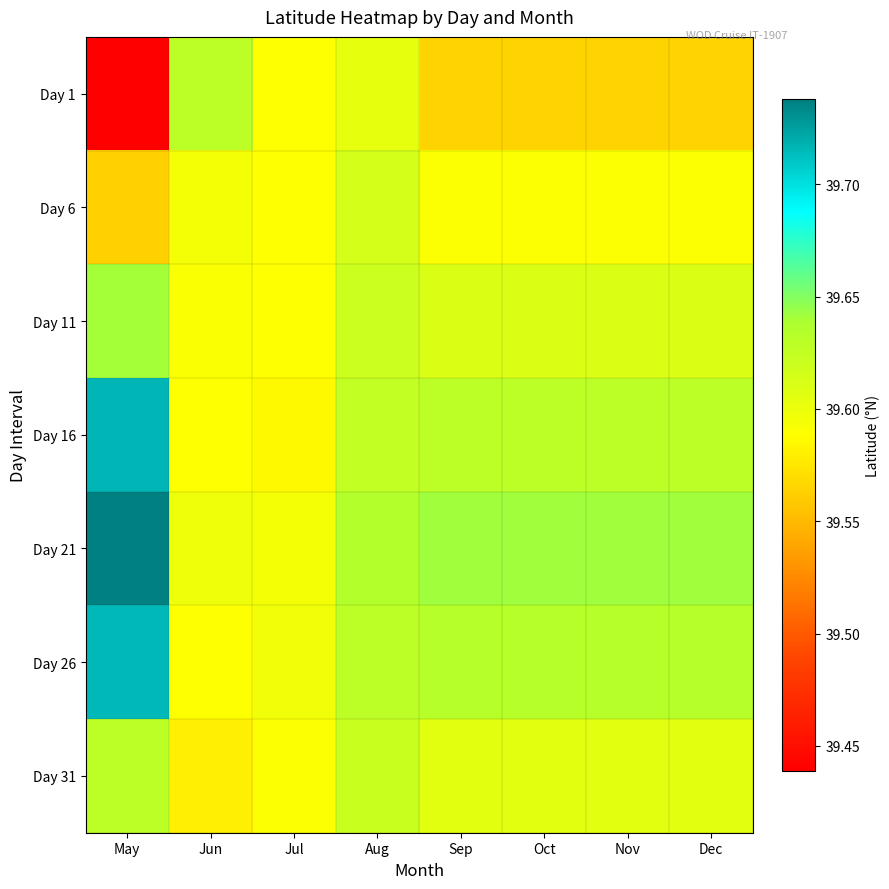

Reading right to left, what are all the values shown in this chart?

Day 1: Dec=39.6	Nov=39.6	Oct=39.6	Sep=39.6	Aug=39.6	Jul=39.6	Jun=39.6	May=39.4
Day 6: Dec=39.6	Nov=39.6	Oct=39.6	Sep=39.6	Aug=39.6	Jul=39.6	Jun=39.6	May=39.6
Day 11: Dec=39.6	Nov=39.6	Oct=39.6	Sep=39.6	Aug=39.6	Jul=39.6	Jun=39.6	May=39.6
Day 16: Dec=39.6	Nov=39.6	Oct=39.6	Sep=39.6	Aug=39.6	Jul=39.6	Jun=39.6	May=39.7
Day 21: Dec=39.6	Nov=39.6	Oct=39.6	Sep=39.6	Aug=39.6	Jul=39.6	Jun=39.6	May=39.7
Day 26: Dec=39.6	Nov=39.6	Oct=39.6	Sep=39.6	Aug=39.6	Jul=39.6	Jun=39.6	May=39.7
Day 31: Dec=39.6	Nov=39.6	Oct=39.6	Sep=39.6	Aug=39.6	Jul=39.6	Jun=39.6	May=39.6